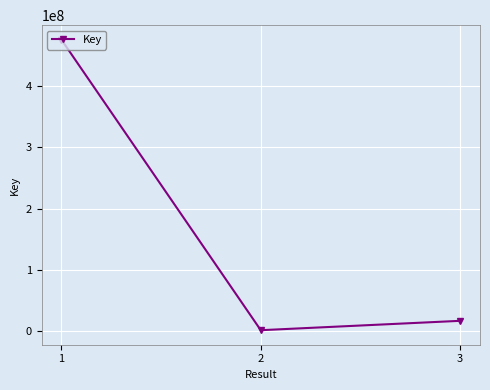

Count the number of categories in the chart.

3